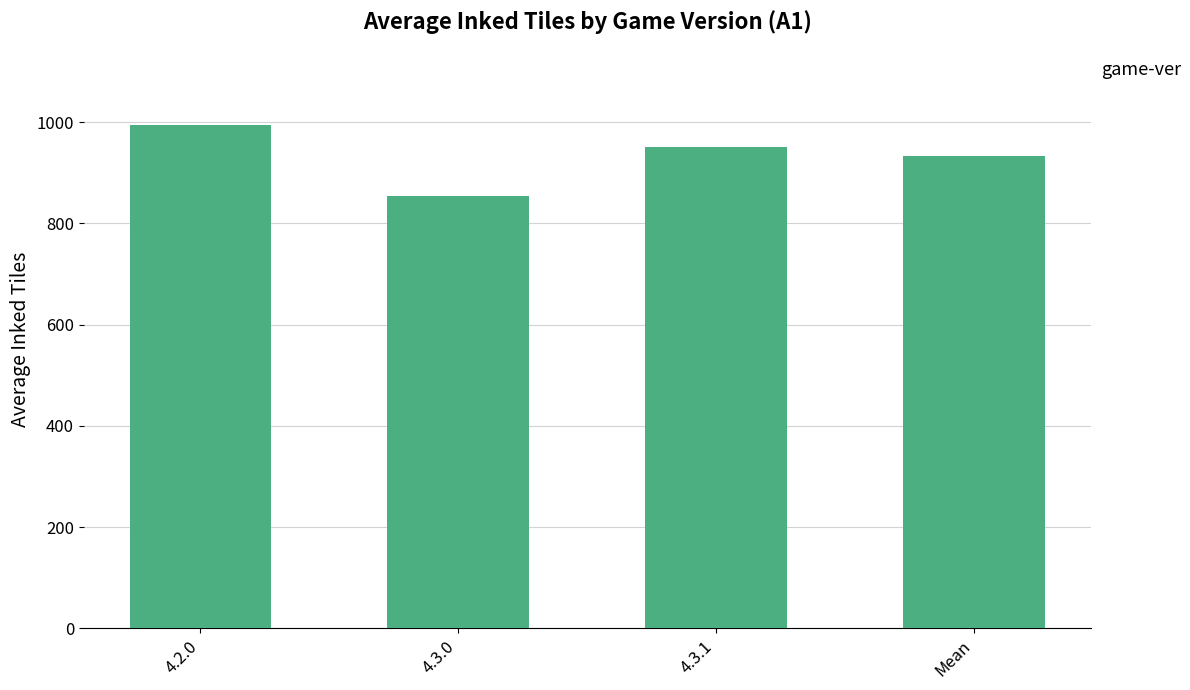

What is the change in value from 4.3.0 to 4.3.1?

+95.4